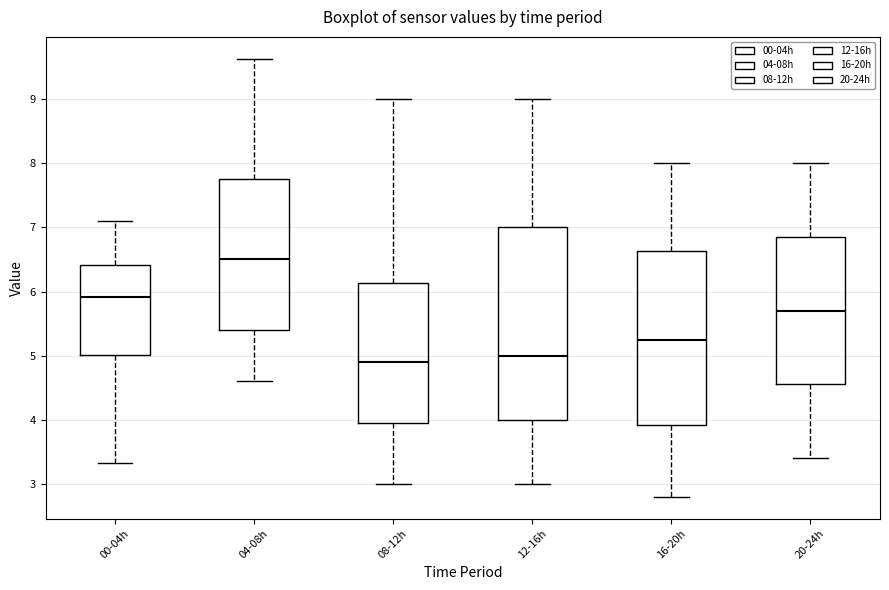

Comparing the boxes themselves (not the whiskers), which one is the tallest?

12-16h